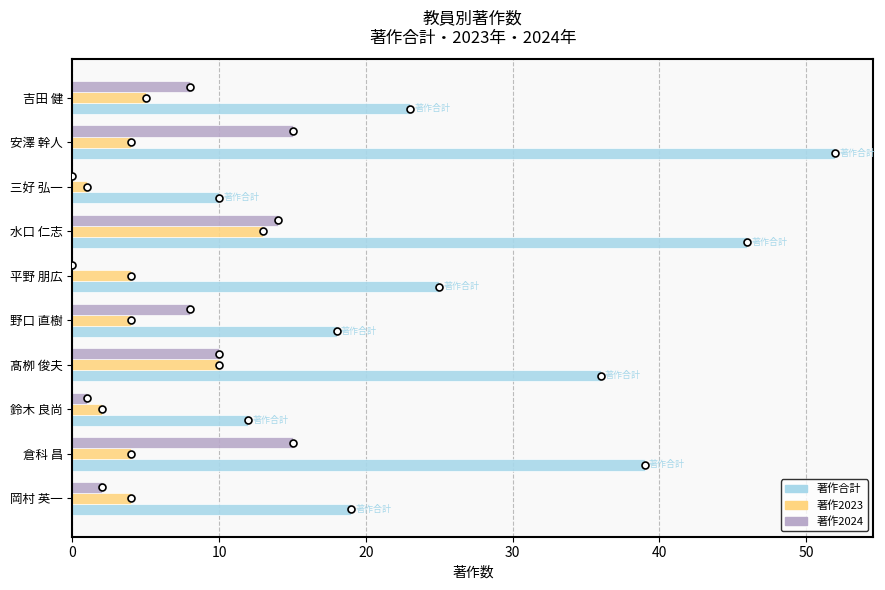

Where is 著作2023 nearest to the value 7?

吉田 健